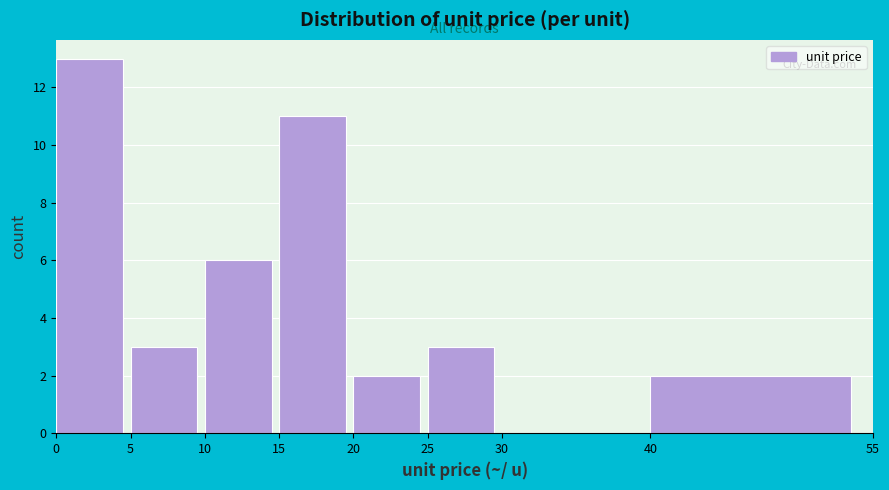

What is the height of the bar covering 40 to 55 on the x-axis? The values are not printed on the chart, so give them approximately, as read against the axis.

2